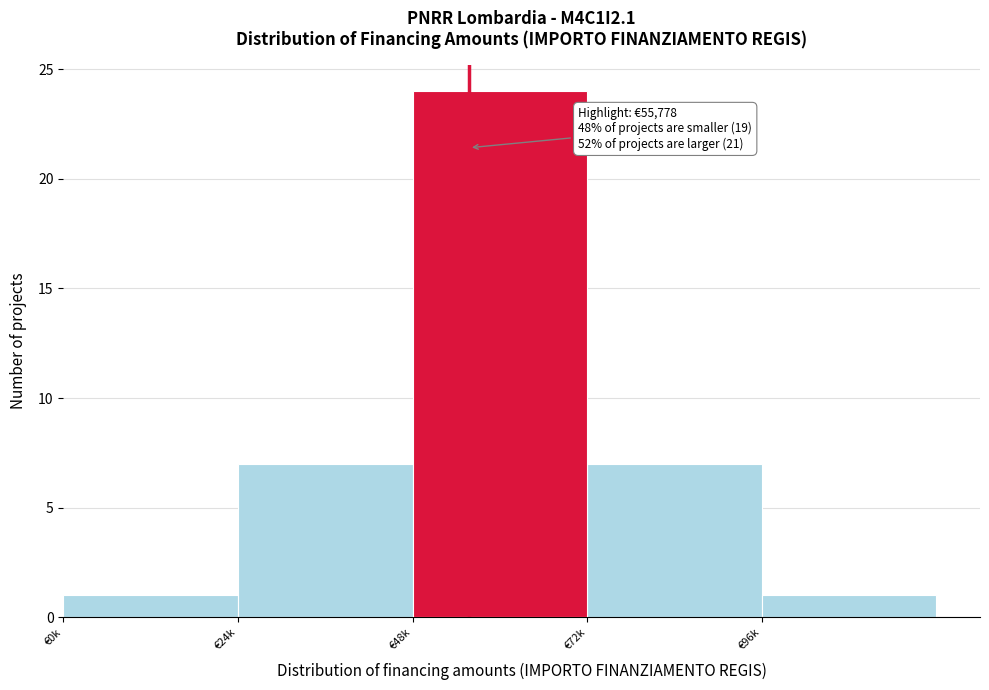

Reading right to left, extract all data points from this chart.

€96k=1	€72k=7	€48k=24	€24k=7	€0k=1